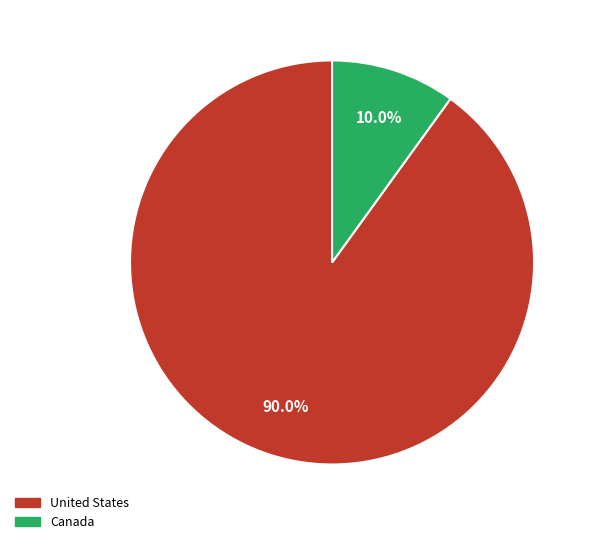

To the nearest percent, what percentage of the pie is United States?

90%